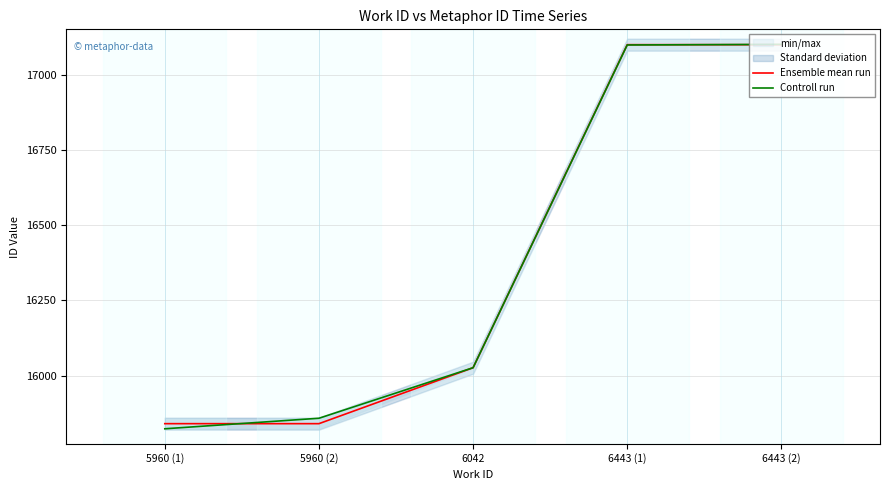

Between 6443 (1) and 6443 (2), which is larger?

6443 (1)